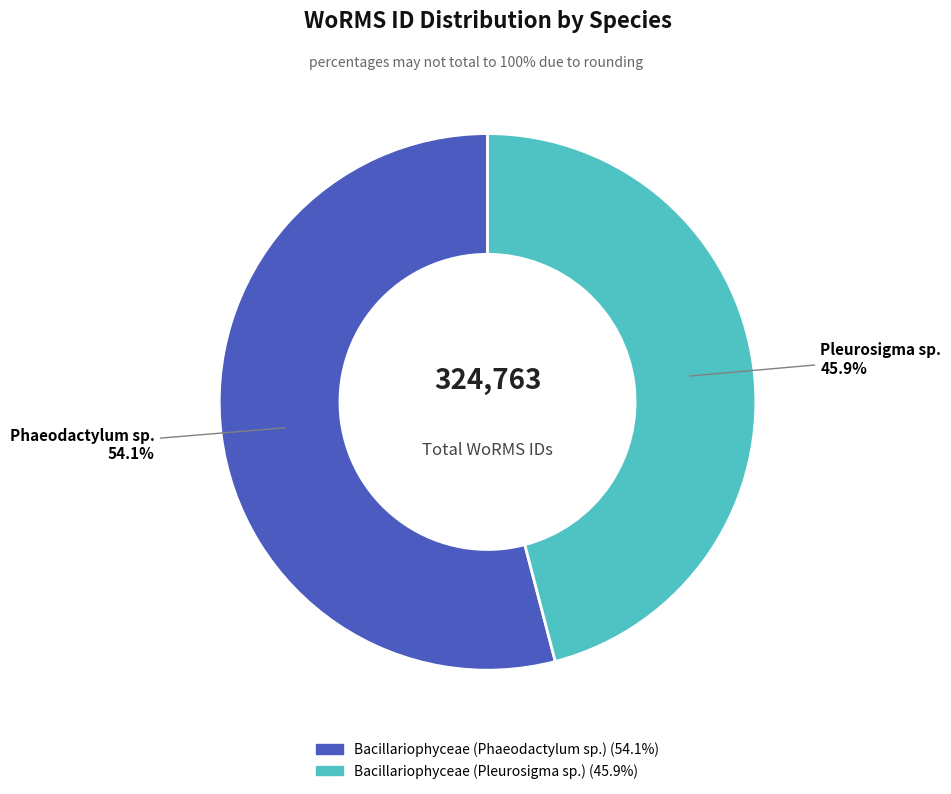

Which category accounts for the majority?

Bacillariophyceae (Phaeodactylum sp.)